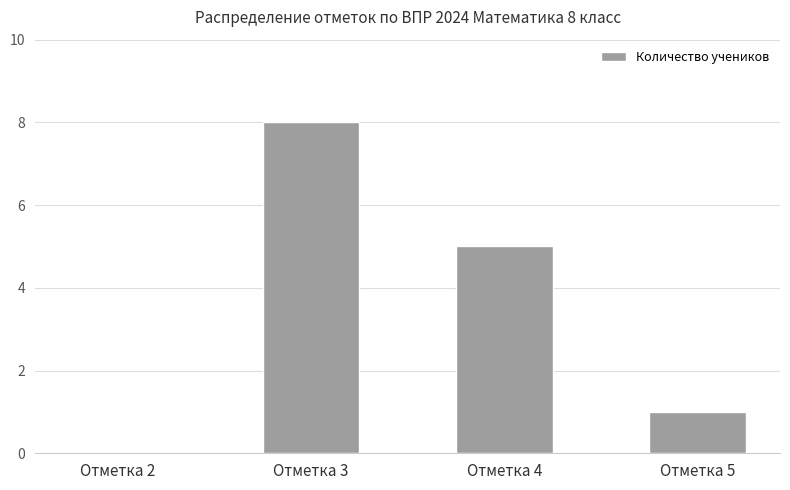

What is the sum of all values?

14